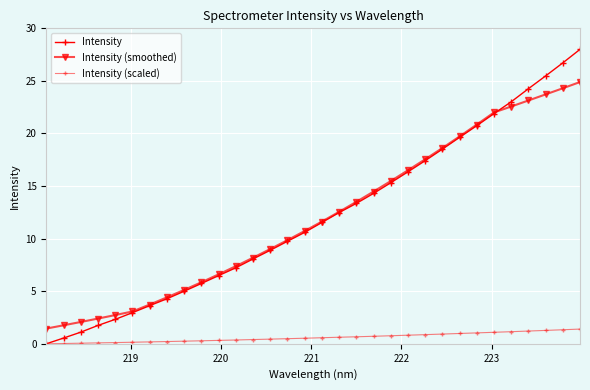

How many lines are shown in the chart?

3